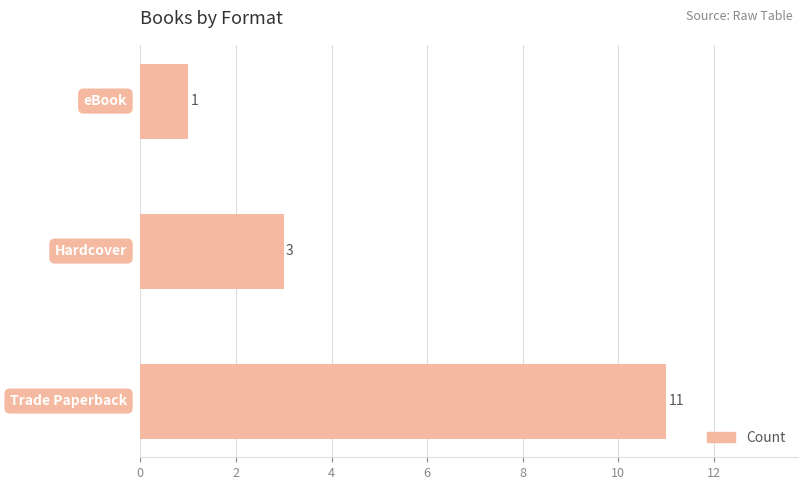

How many bars are there in total?

3